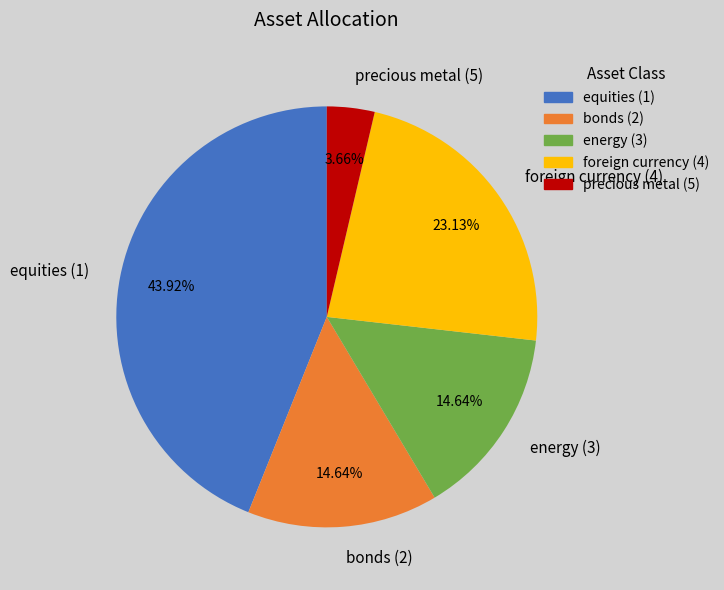

Count the number of slices in the pie.

5